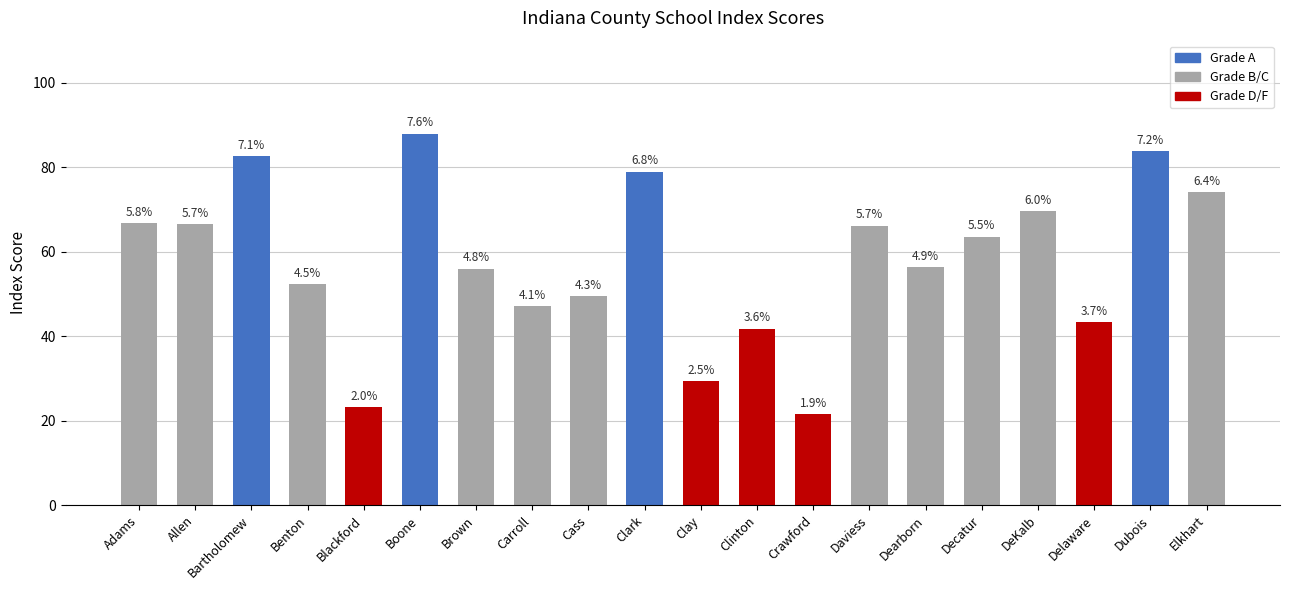

Does the chart contain any negative values?

No